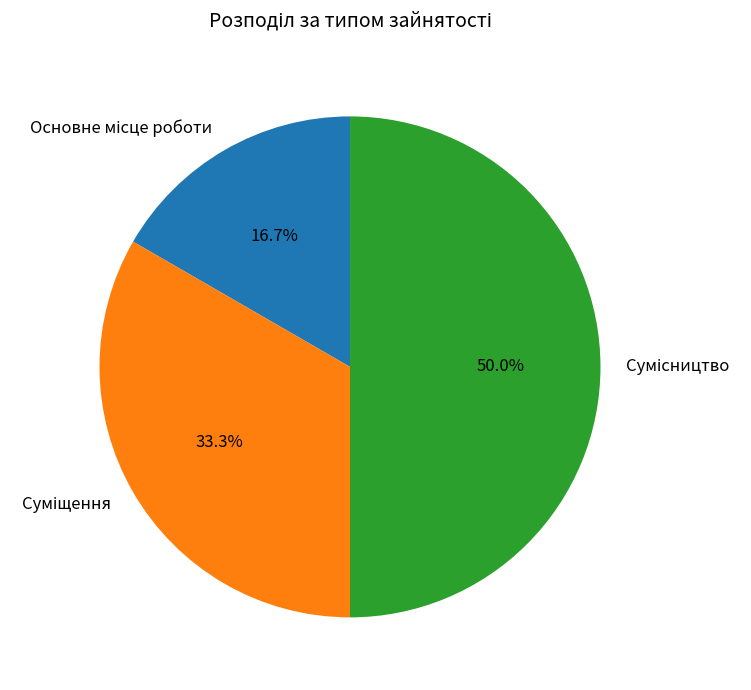

What percentage is NOT represented by Суміщення?

66.7%